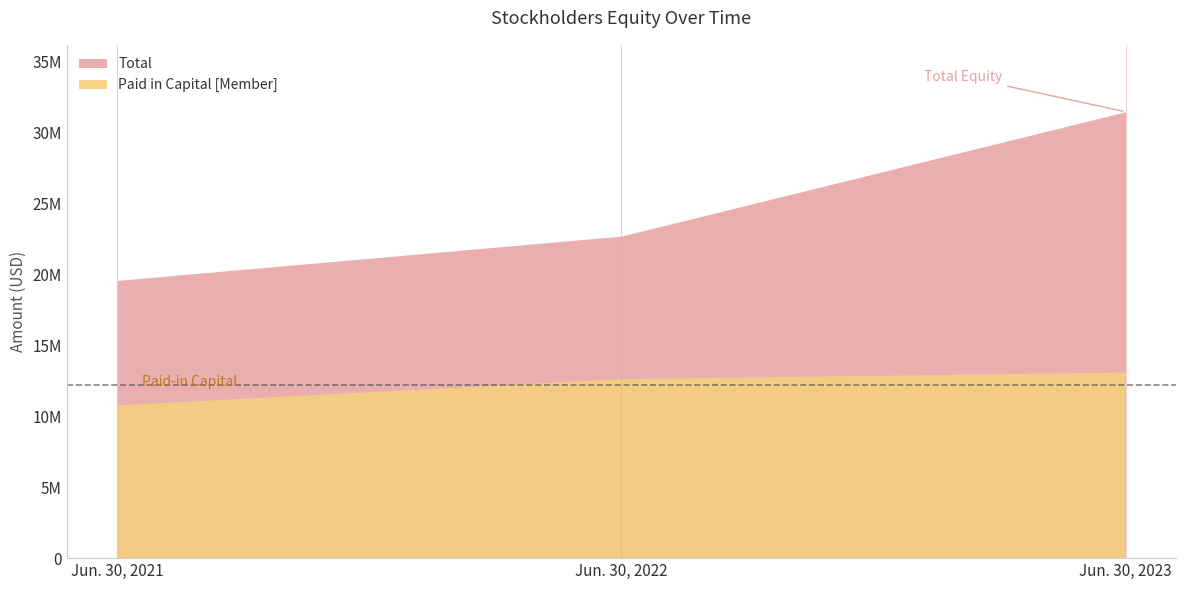

The Total series shows 30890650 at Jun. 30, 2021. True or false?

False